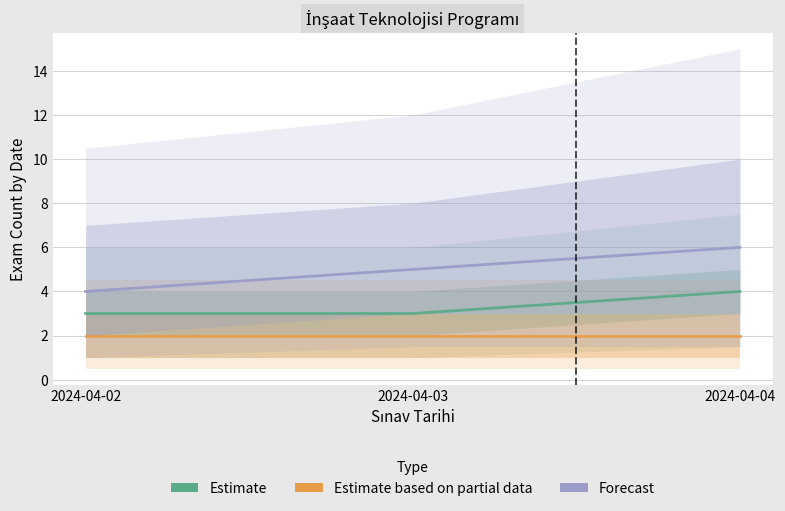

At which category is the sum across all series the highest?

2024-04-04